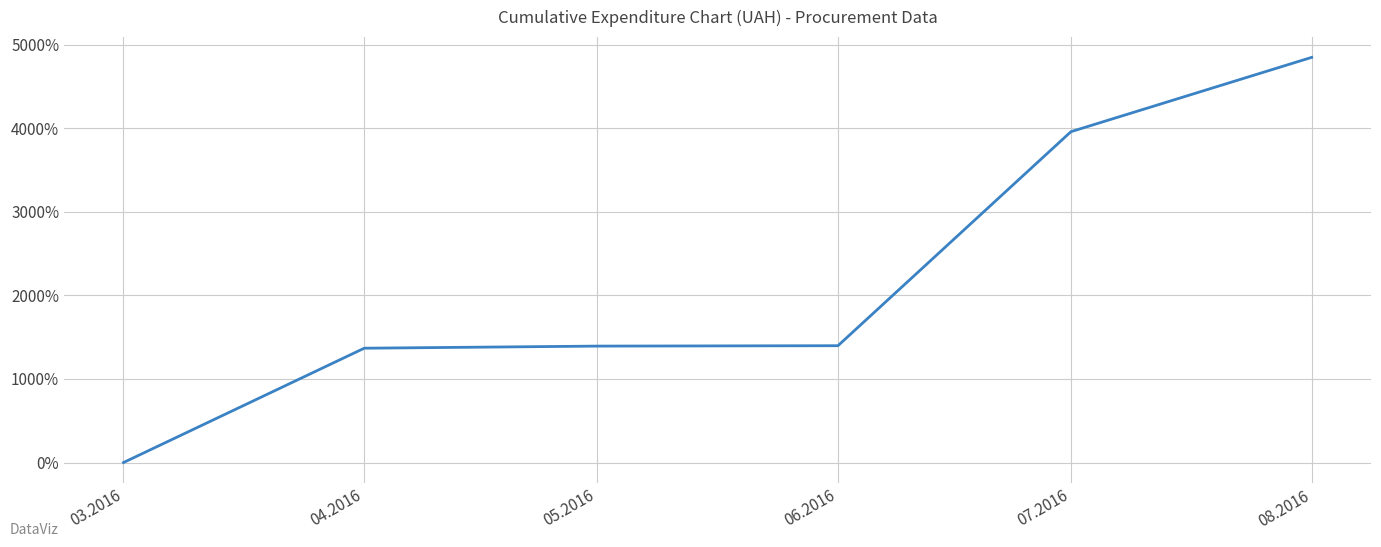

What is the change in value from 04.2016 to 08.2016?

+3481.6